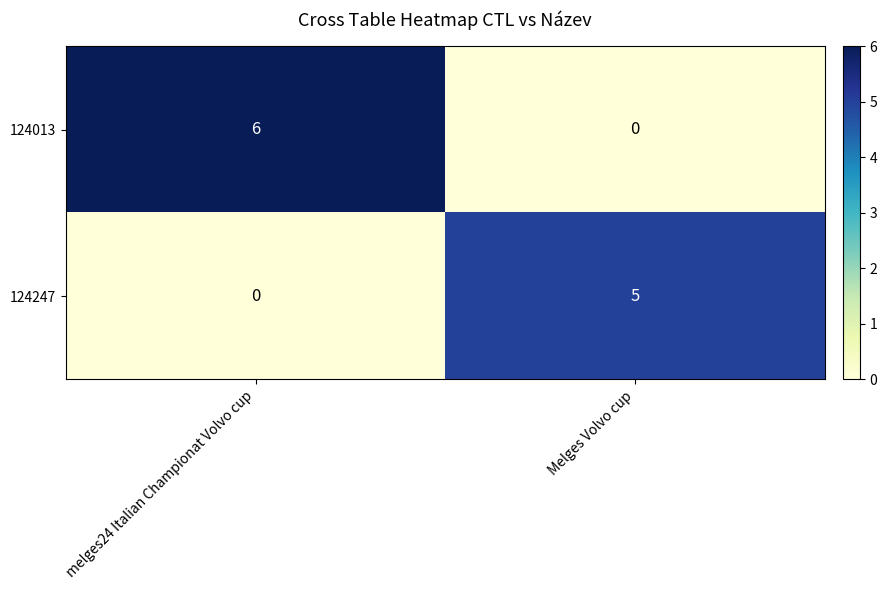

Rank the series by their average value, from highest to lowest.

124013, 124247